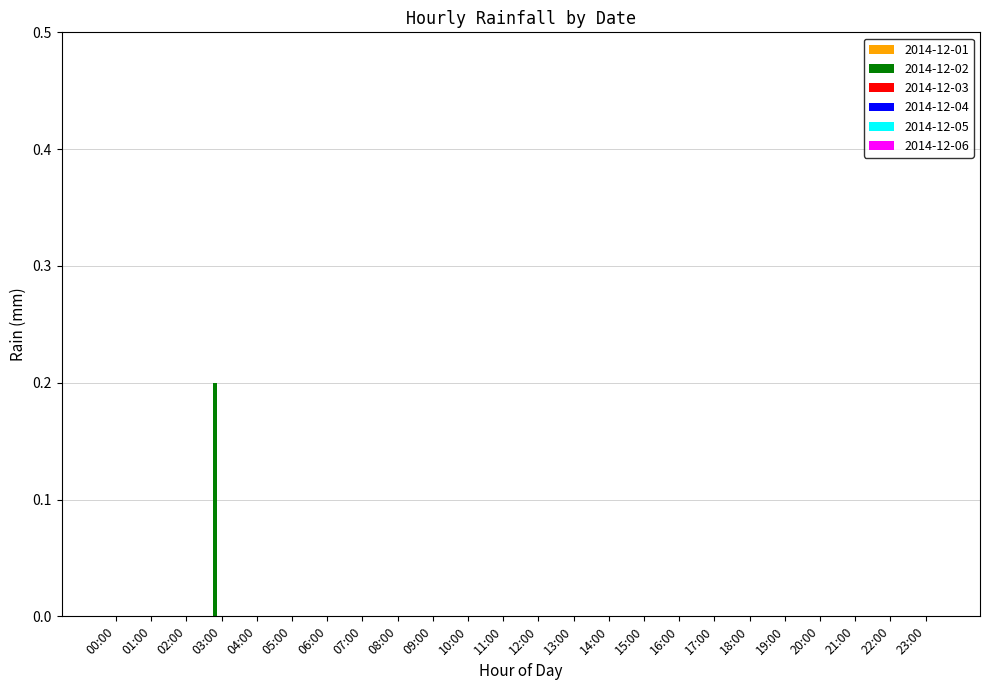

Is it true that the value at 14:00 is 0.0?

True